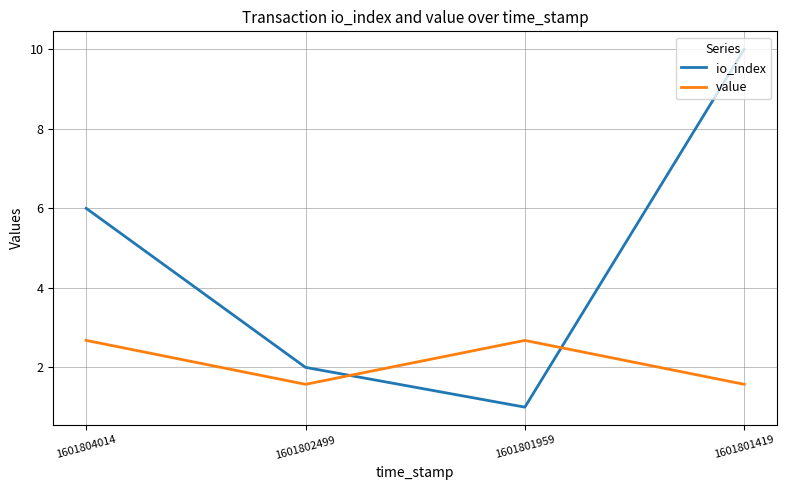

Which category has the lowest value across all series?

1601801959